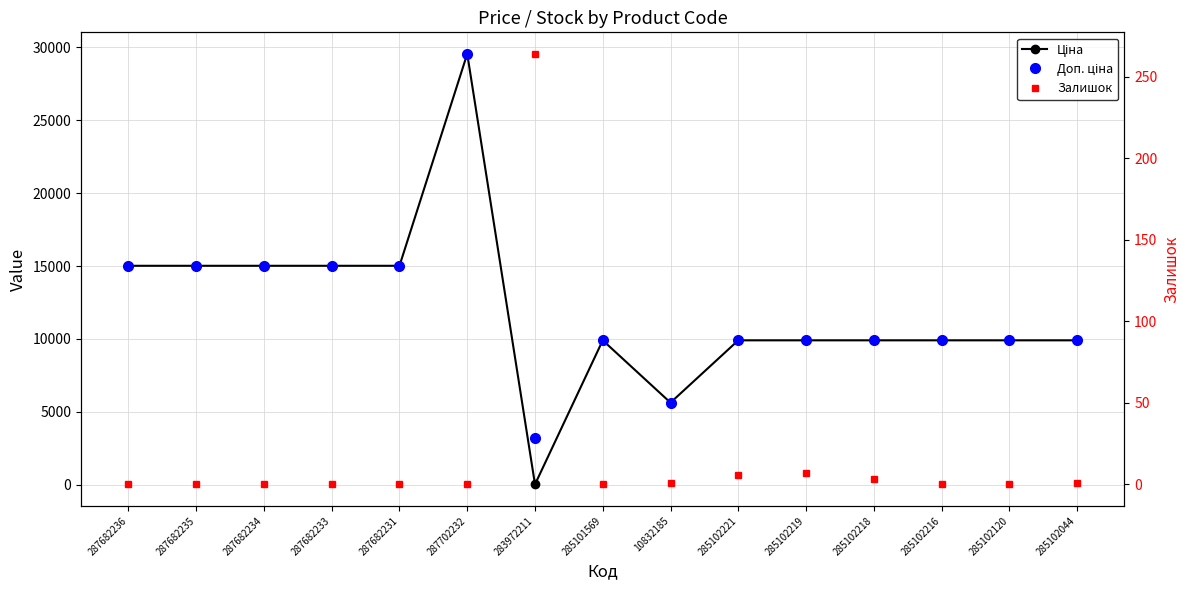

True or false: Залишок and Доп. ціна intersect in this chart.

False